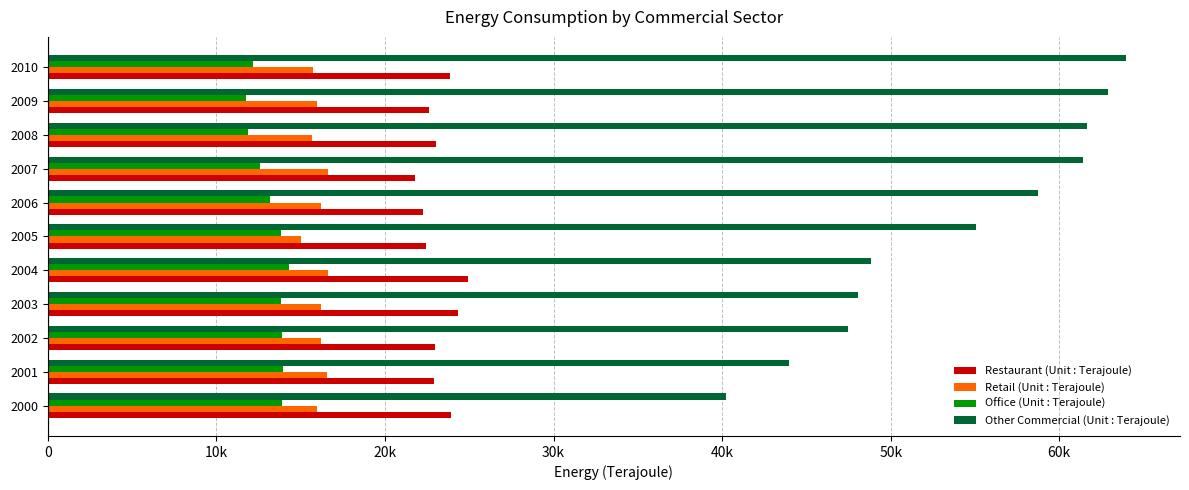

What are all the series names shown in the legend?

Restaurant (Unit : Terajoule), Retail (Unit : Terajoule), Office (Unit : Terajoule), Other Commercial (Unit : Terajoule)